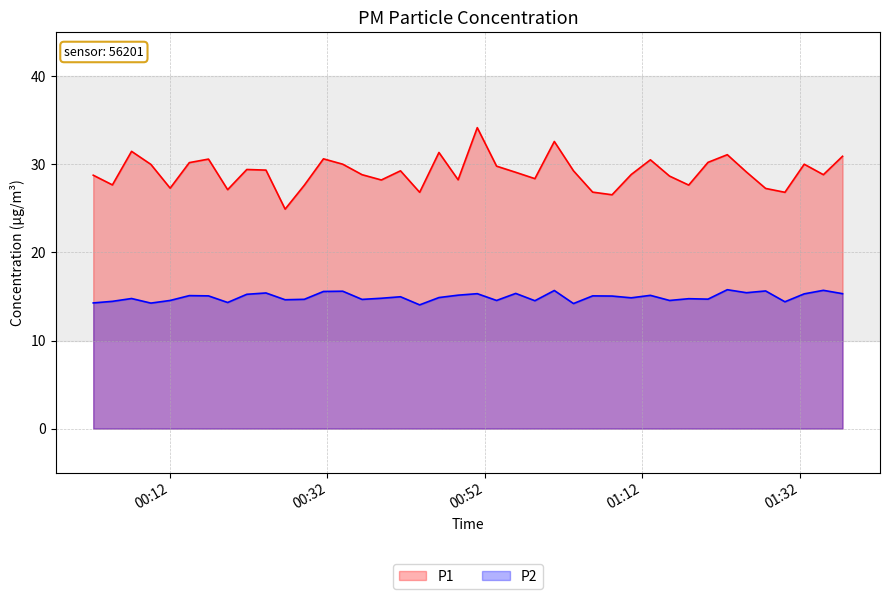

What is the smallest value displayed?

14.1